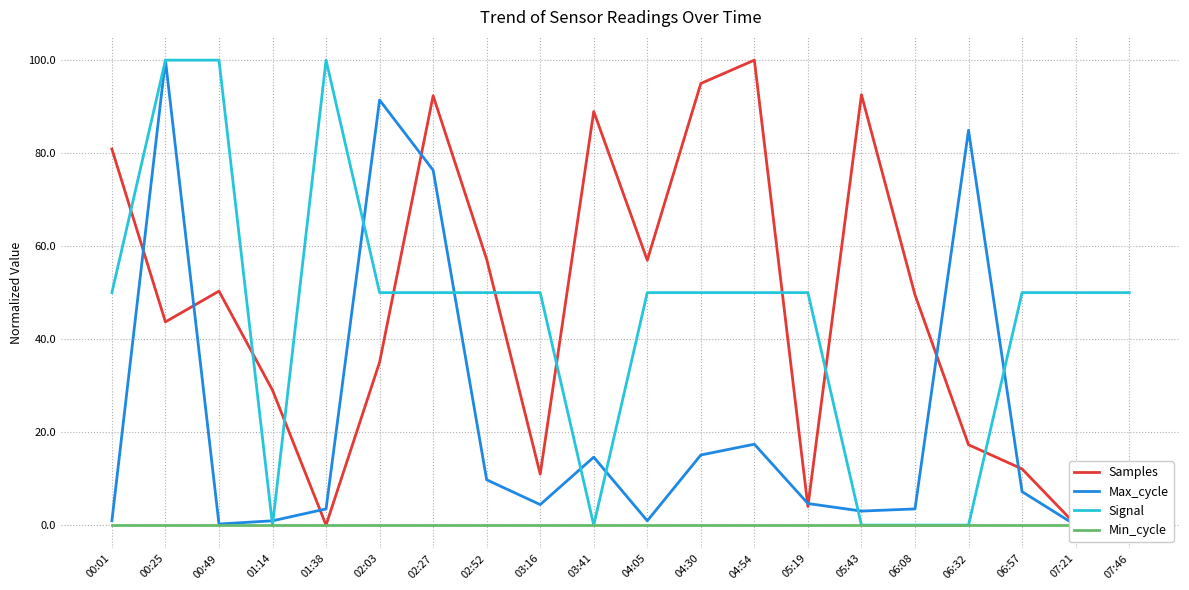

True or false: Min_cycle and Signal cross at least once.

False